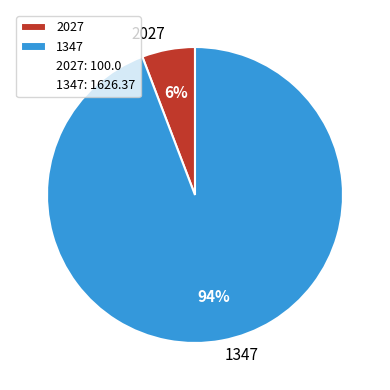

Which category accounts for the majority?

1347